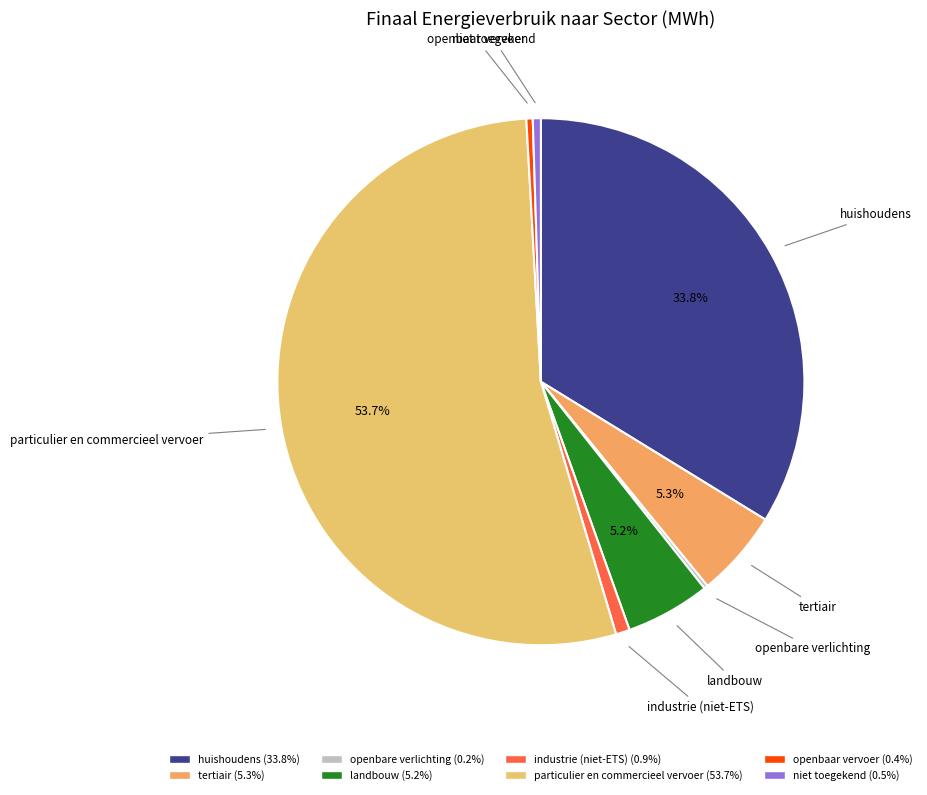

What is the largest slice in the pie chart?

particulier en commercieel vervoer